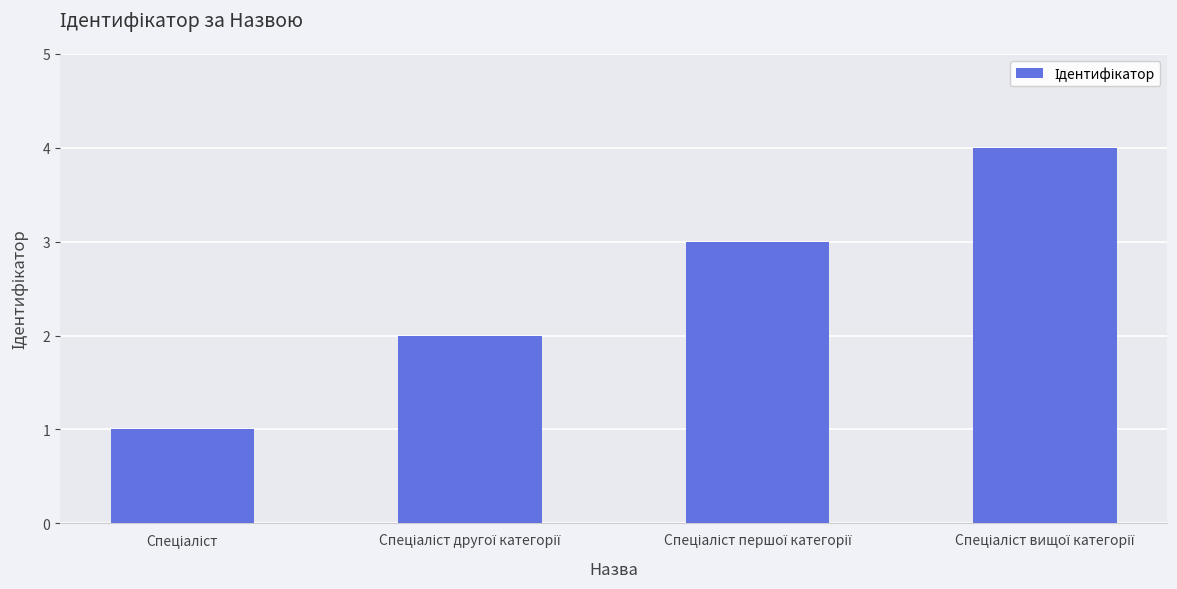

What is the sum of all values?

10